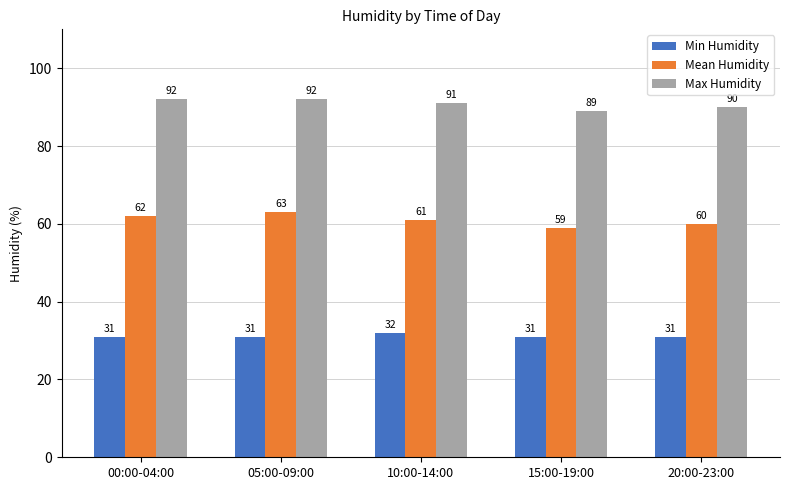

The Max Humidity series shows 91 at 10:00-14:00. True or false?

True